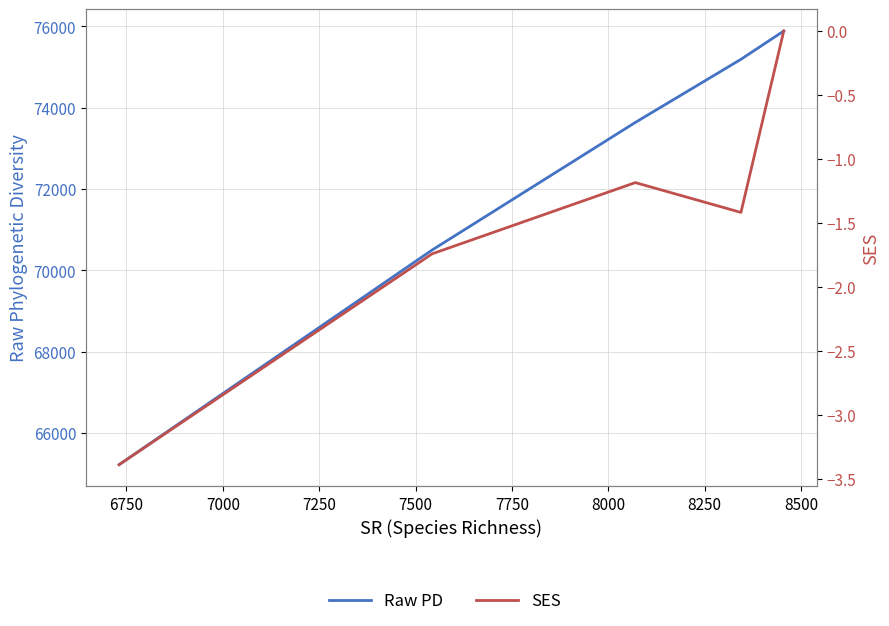

How many data points in SES are less than -1?

4